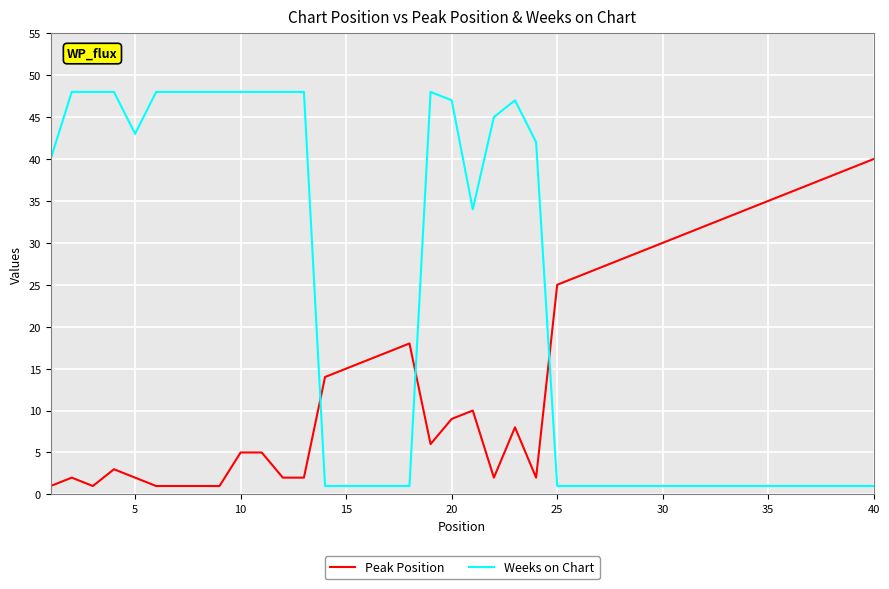

Does the chart display data point markers on the line(s)?

No